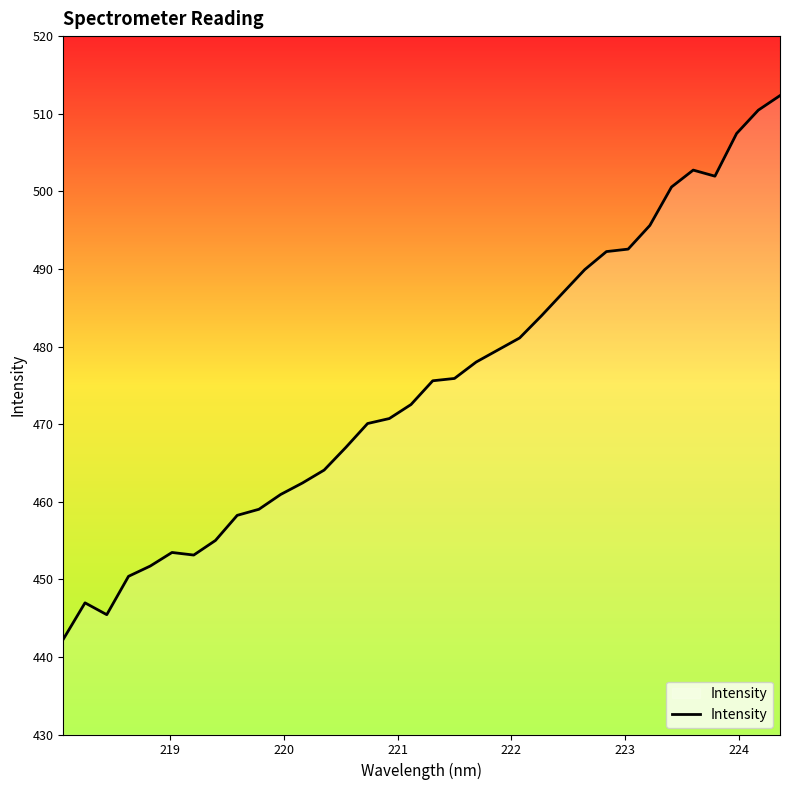

What is the difference between the maximum and minimum values?

70.1